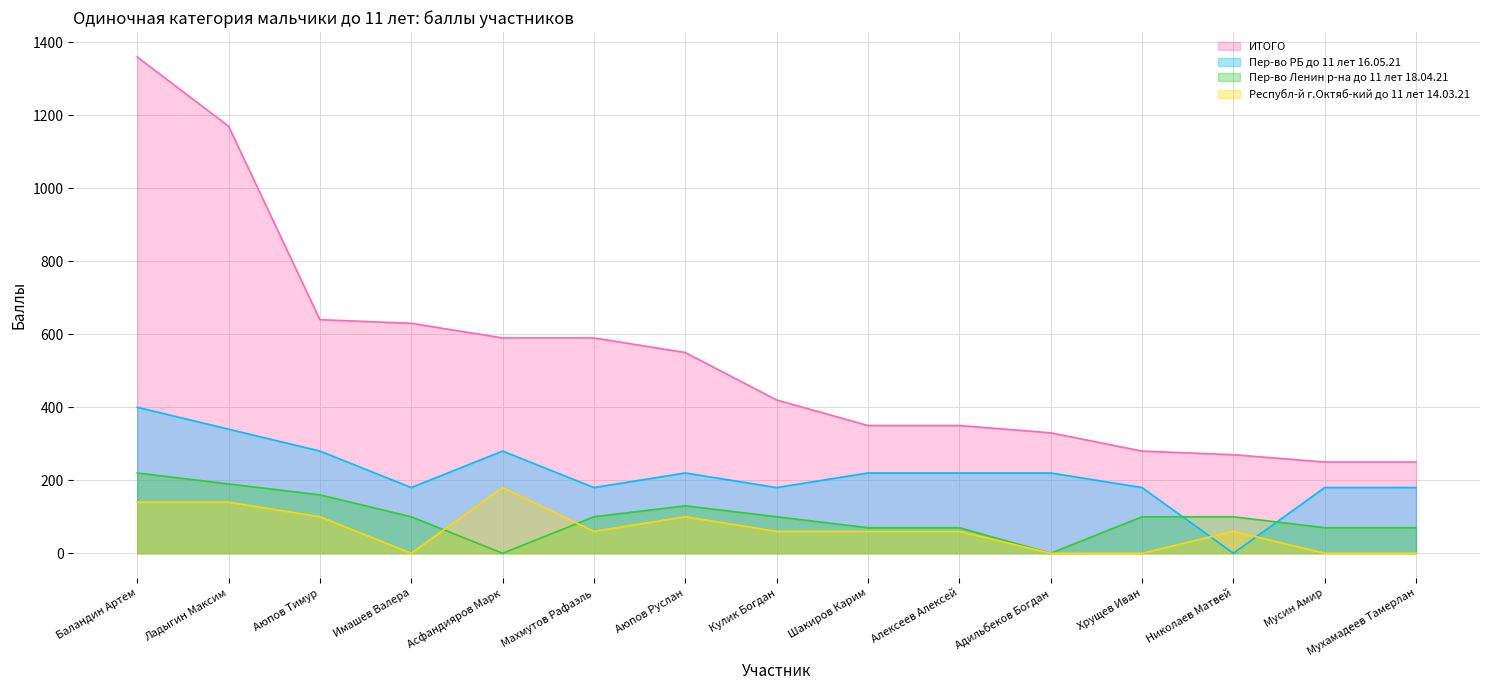

Which category has the highest value in the Республ-й г.Октяб-кий до 11 лет 14.03.21 series?

Асфандияров Марк